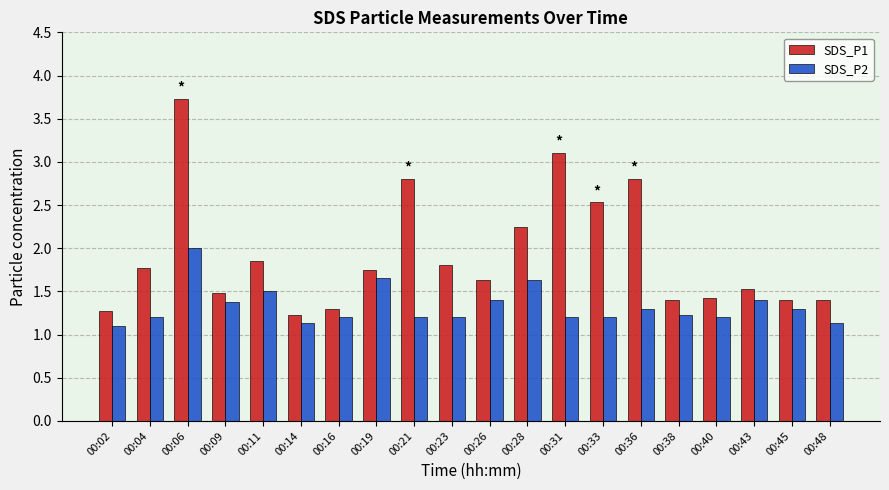

What is the total value across all series at 00:21?

4.0